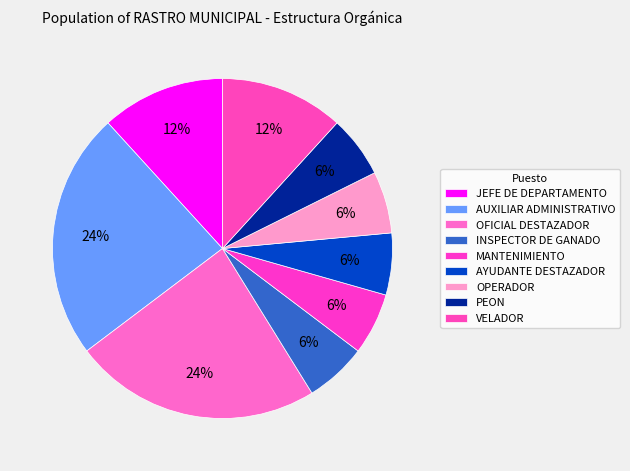

Does OFICIAL DESTAZADOR represent more than half of the total?

No